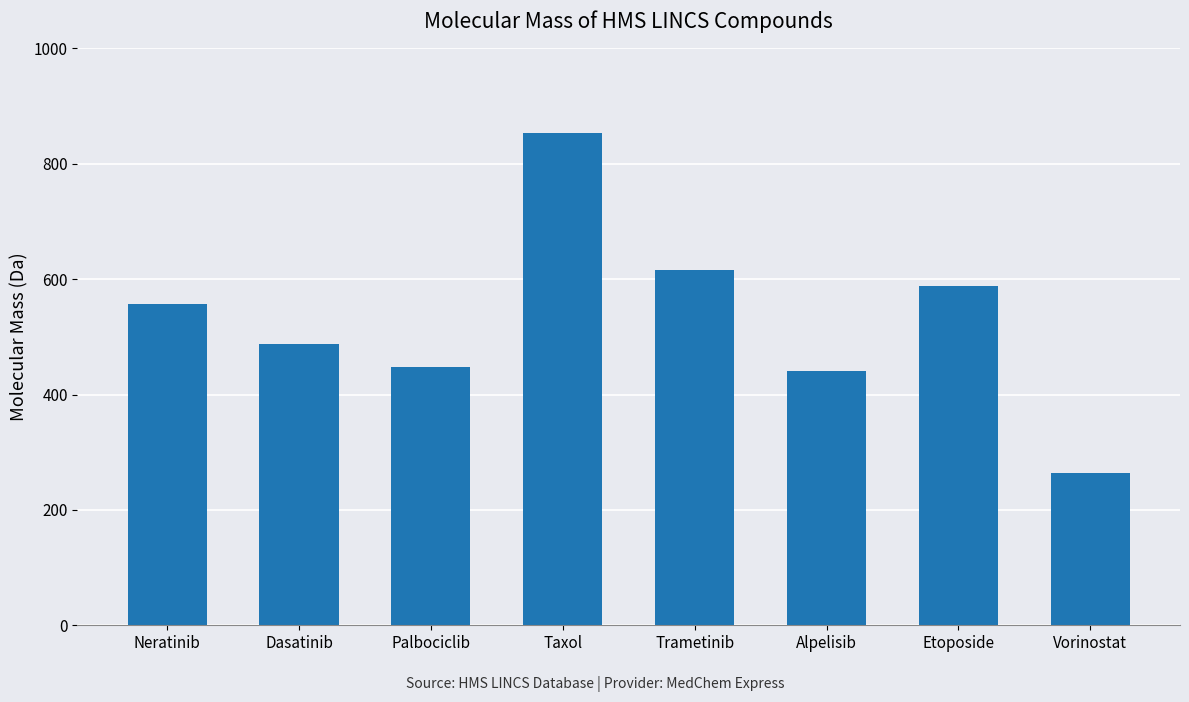

The value at Vorinostat is 87.1. True or false?

False